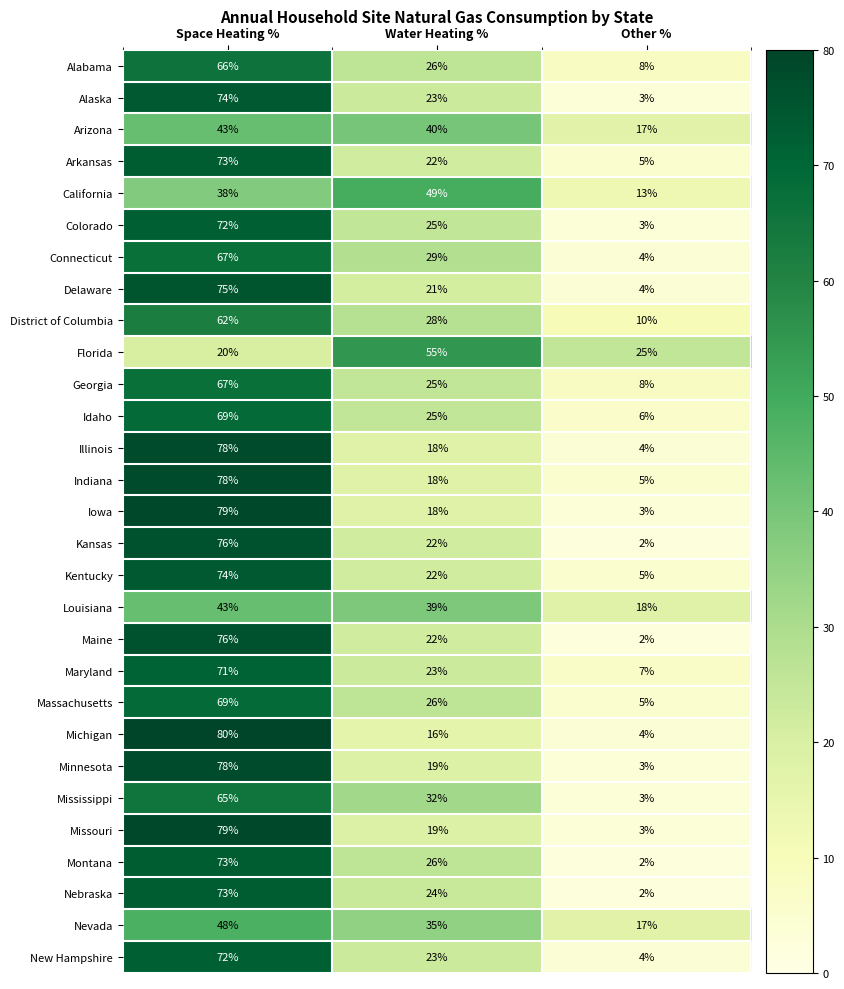

How many series are shown in this chart?

29